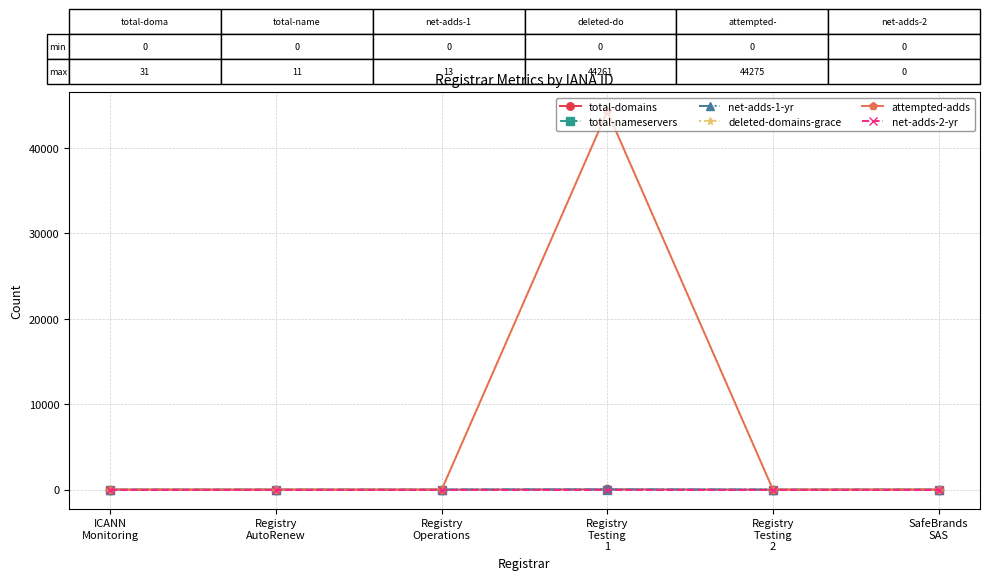

Which series has the widest spread of values?

attempted-adds